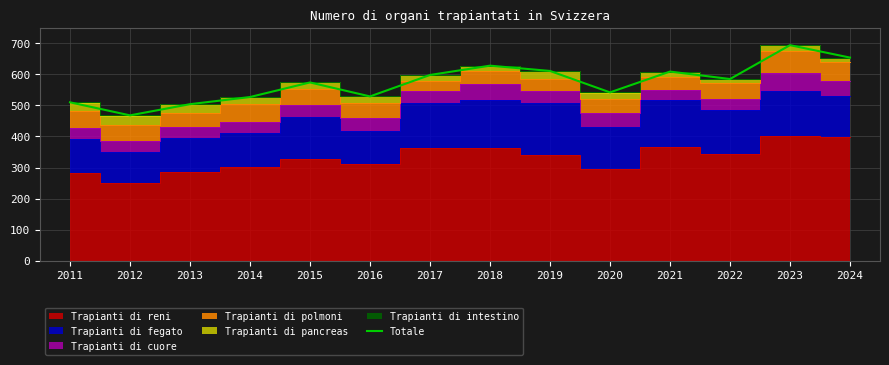

At which category does the data reach its first local peak?

2015